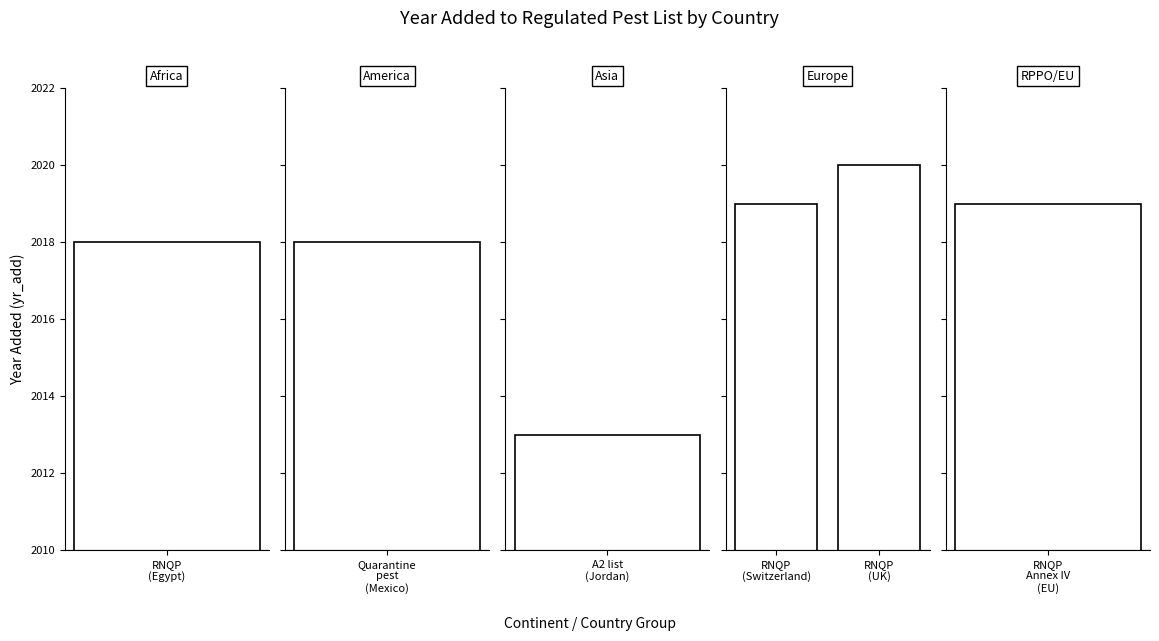

What is the label of the 1st bar from the left?

RNQP (Switzerland)